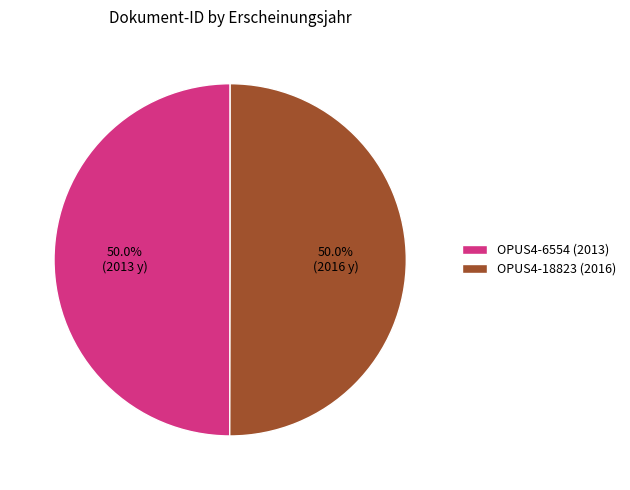

The OPUS4-18823 slice represents 50% of the pie. True or false?

True